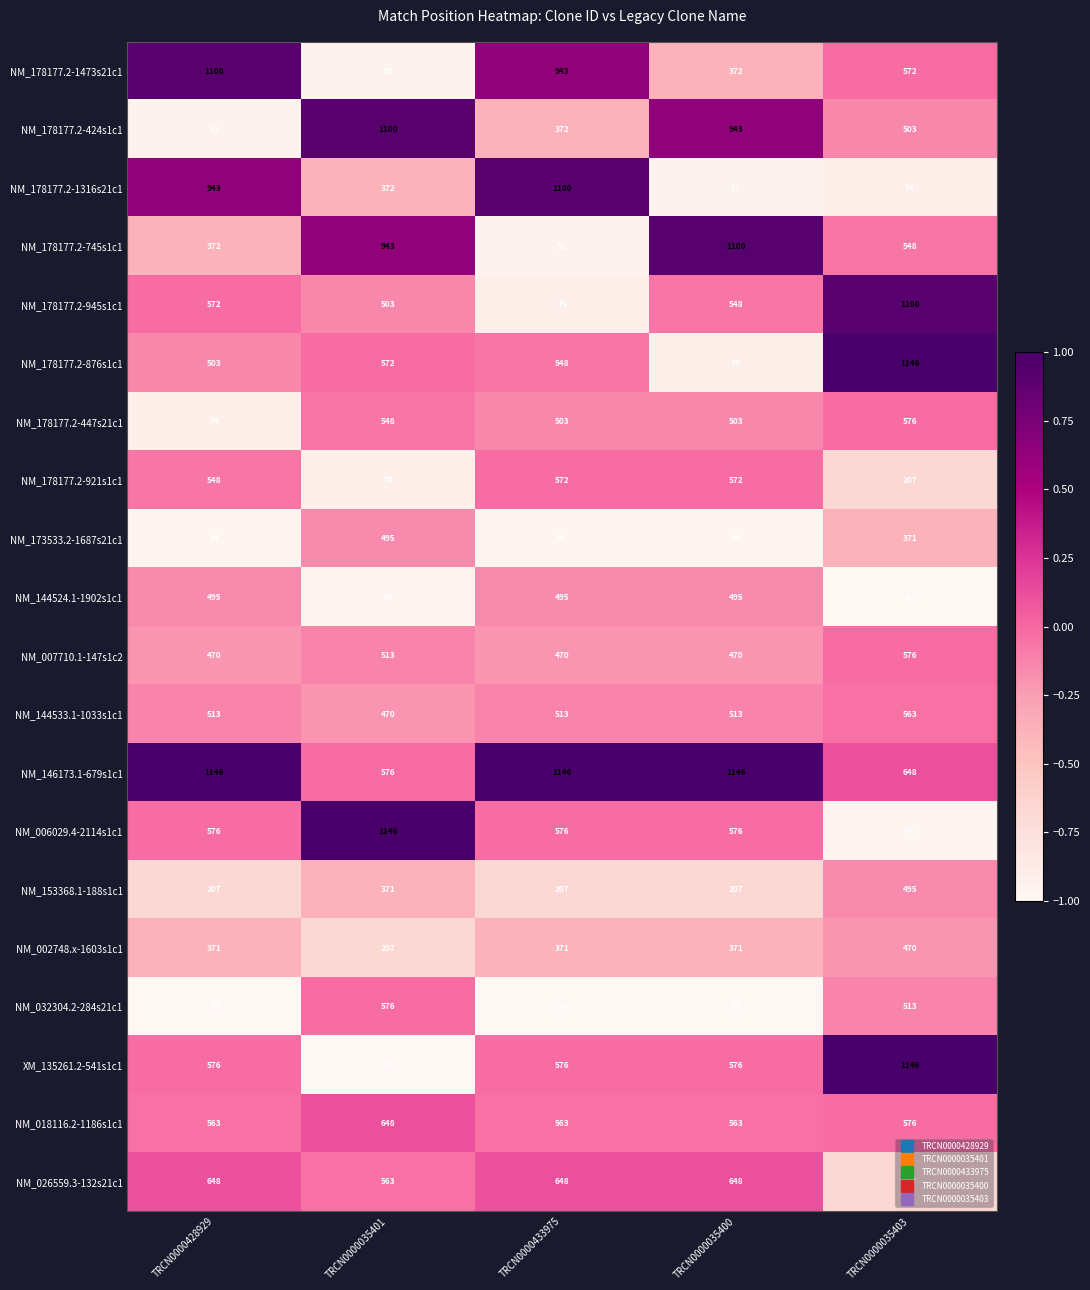

The value of NM_006029.4-2114s1c1 at TRCN0000035403 is 44. True or false?

True